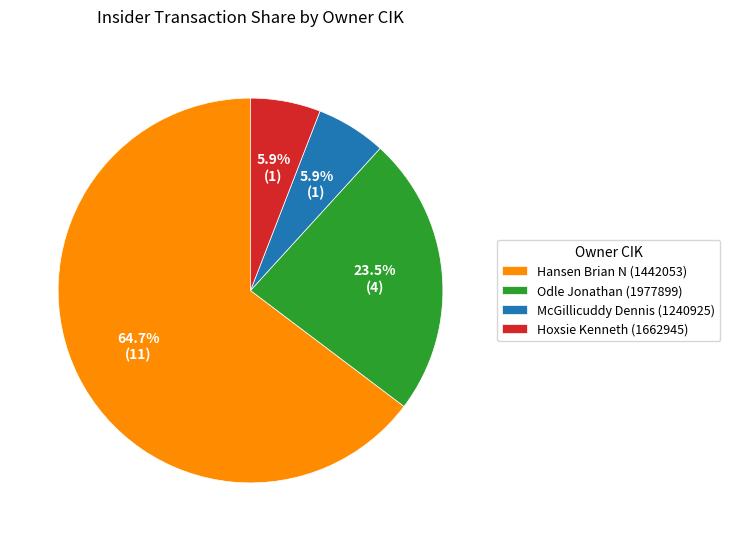

How much of the chart is everything except Hoxsie Kenneth (1662945)?

94.1%